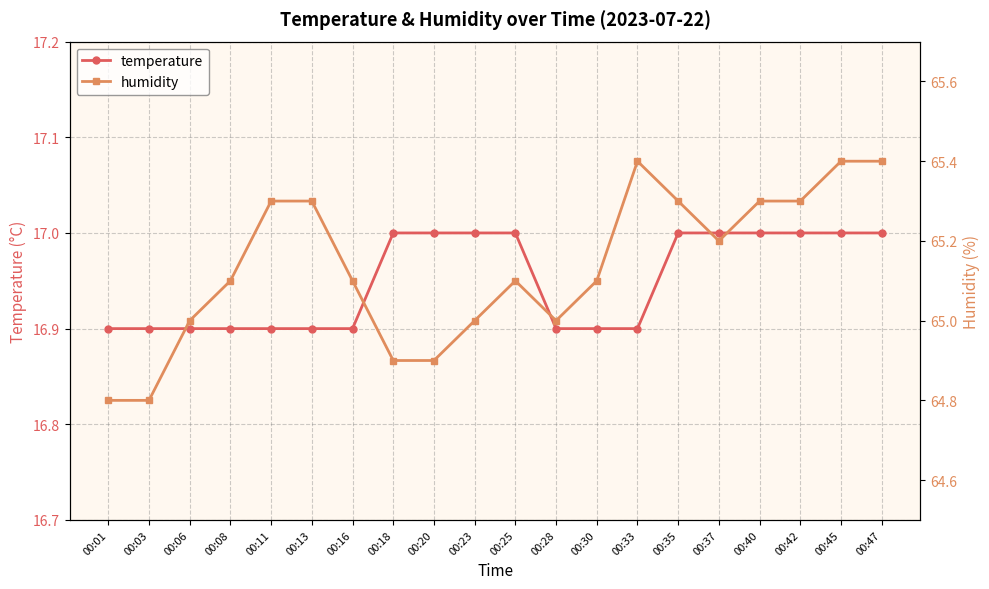

Count the number of categories in the chart.

20